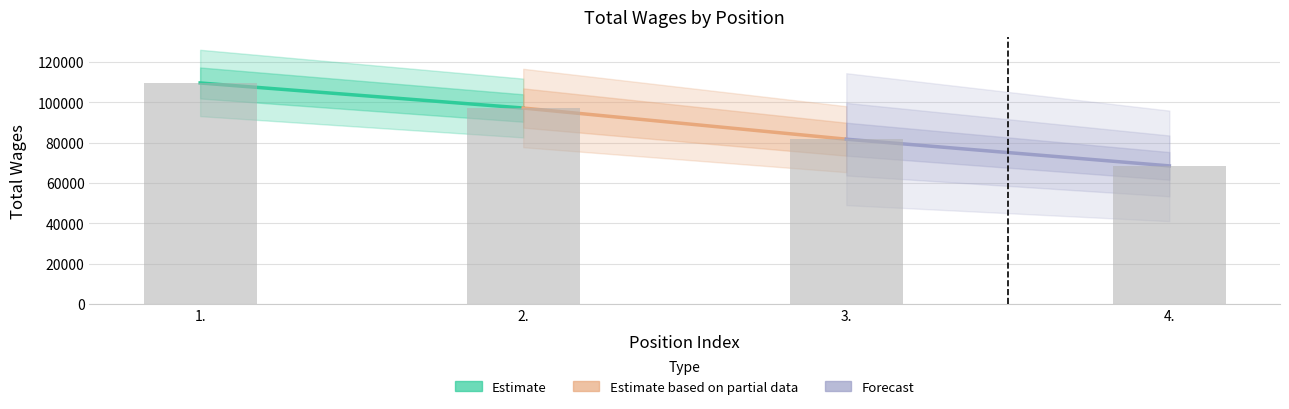

Approximately how many times larger is the value at 2. compared to 1.?

0.9